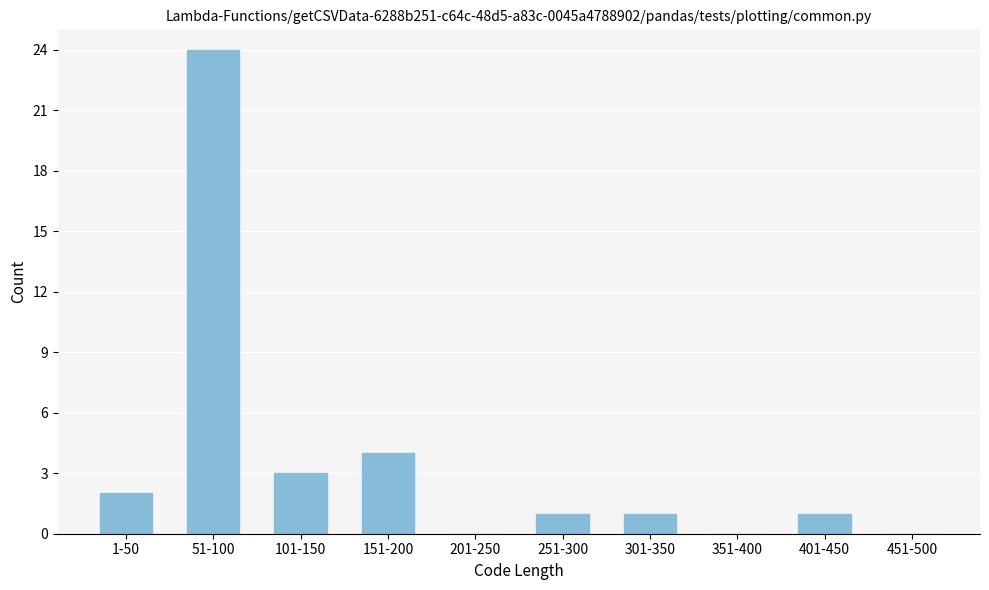

Reading left to right, transcribe all the data shown in this chart.

1-50=2	51-100=24	101-150=3	151-200=4	201-250=0	251-300=1	301-350=1	351-400=0	401-450=1	451-500=0